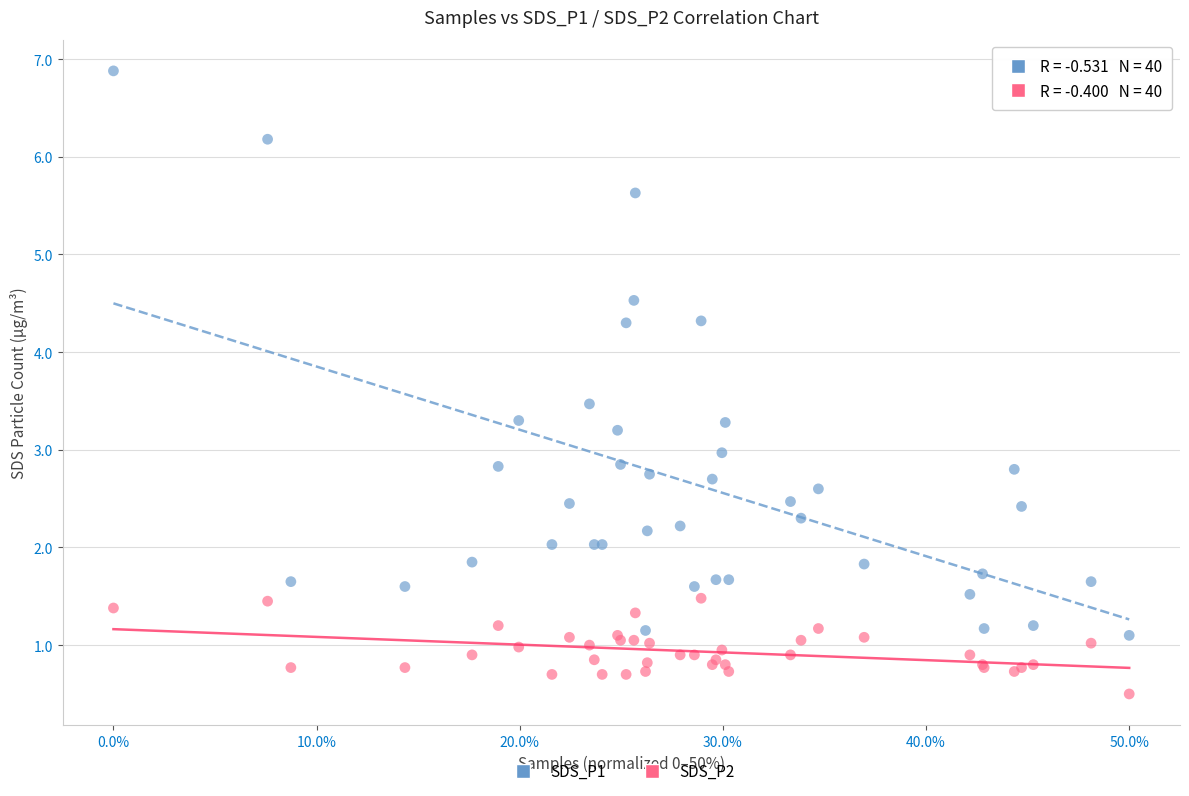

What are all the series names shown in the legend?

SDS_P1, SDS_P2